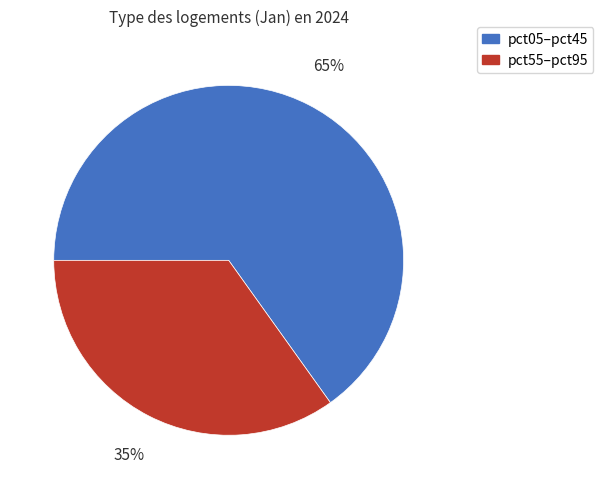

Is there any slice that represents more than half of the pie?

Yes